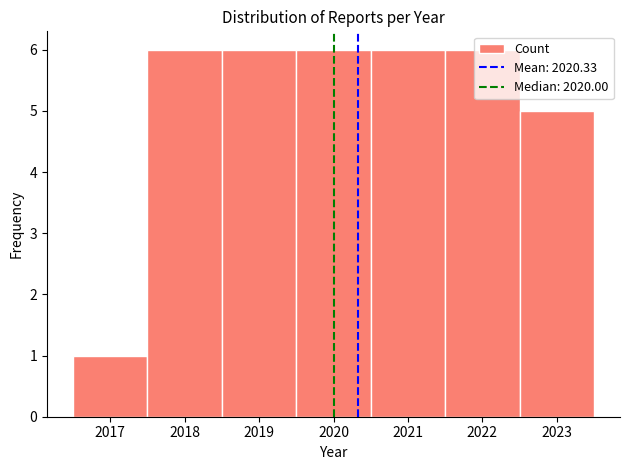

Reading left to right, list every bar in this chart as the range it spans on the x-axis followed by its height. The values are not printed on the chart, so give them approximately, as read against the axis.

2016.5 to 2017.5: 1
2017.5 to 2018.5: 6
2018.5 to 2019.5: 6
2019.5 to 2020.5: 6
2020.5 to 2021.5: 6
2021.5 to 2022.5: 6
2022.5 to 2023.5: 5